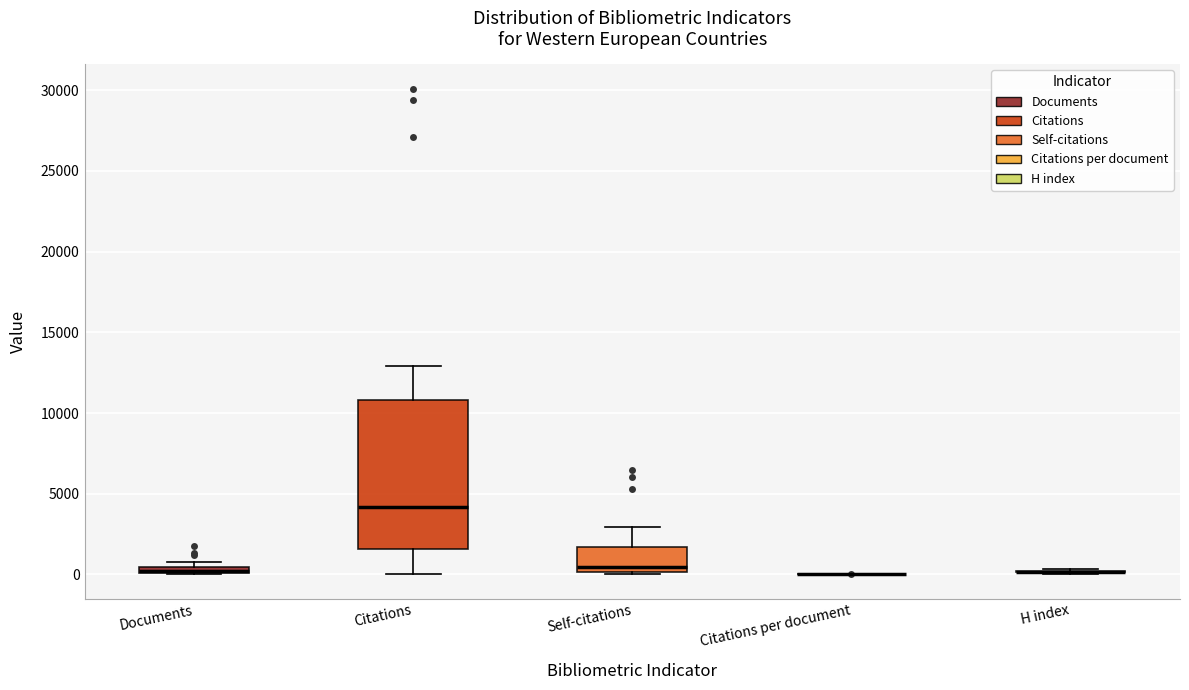

Comparing the boxes themselves (not the whiskers), which one is the tallest?

Citations